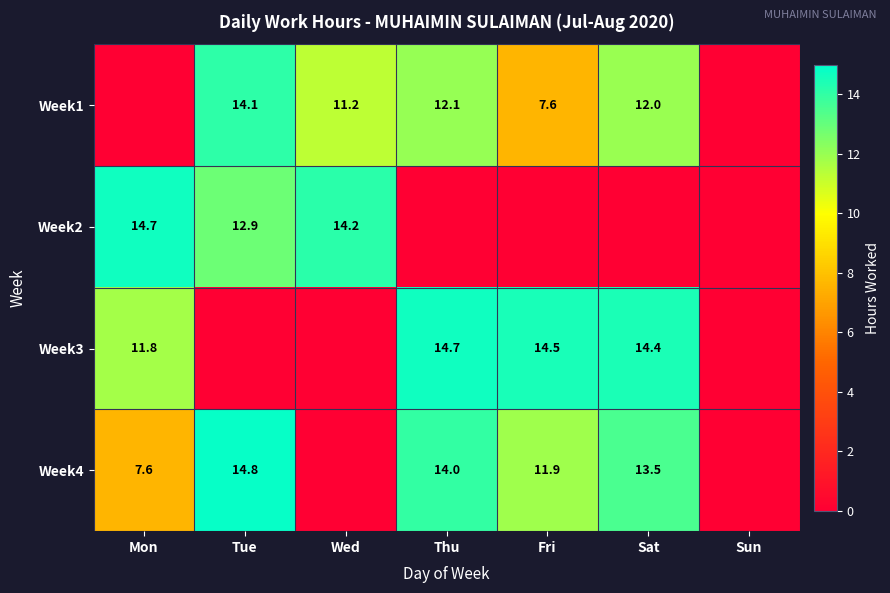

What is the difference between the Week4 values at Thu and Sat?

0.5